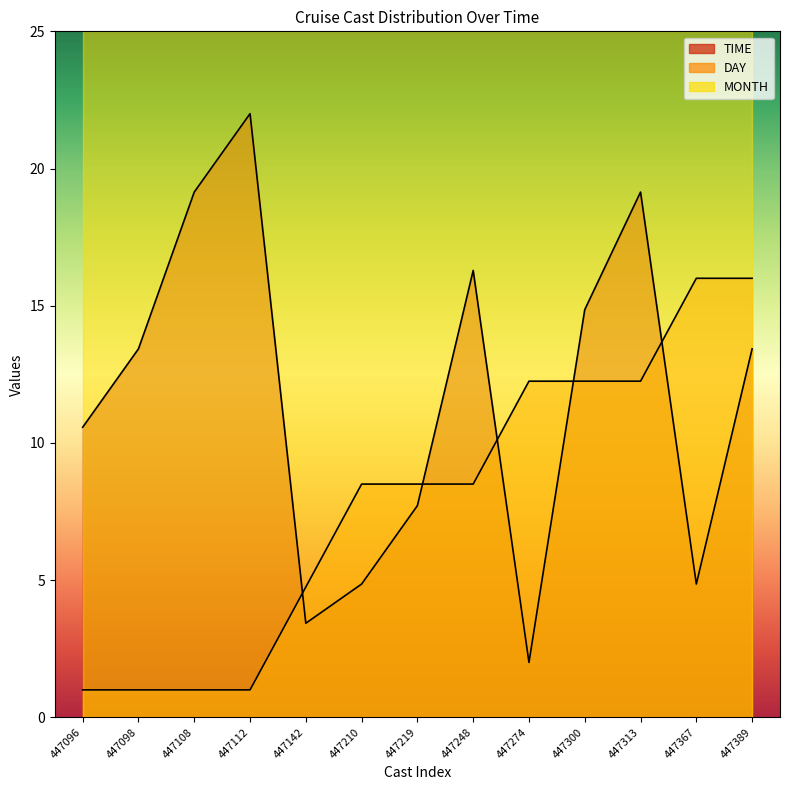

Where does the TIME series first go above 13?

447098